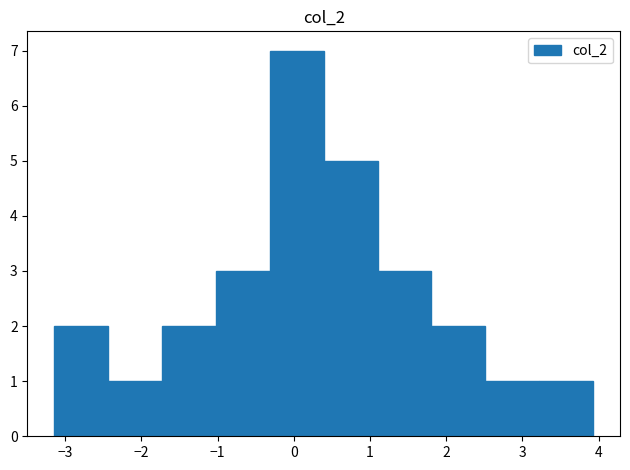

What is the height of the bar covering -3.1 to -2.4 on the x-axis? Neither the bar edges nor the heights are printed on the chart, so give them approximately, as read against the axes.

2